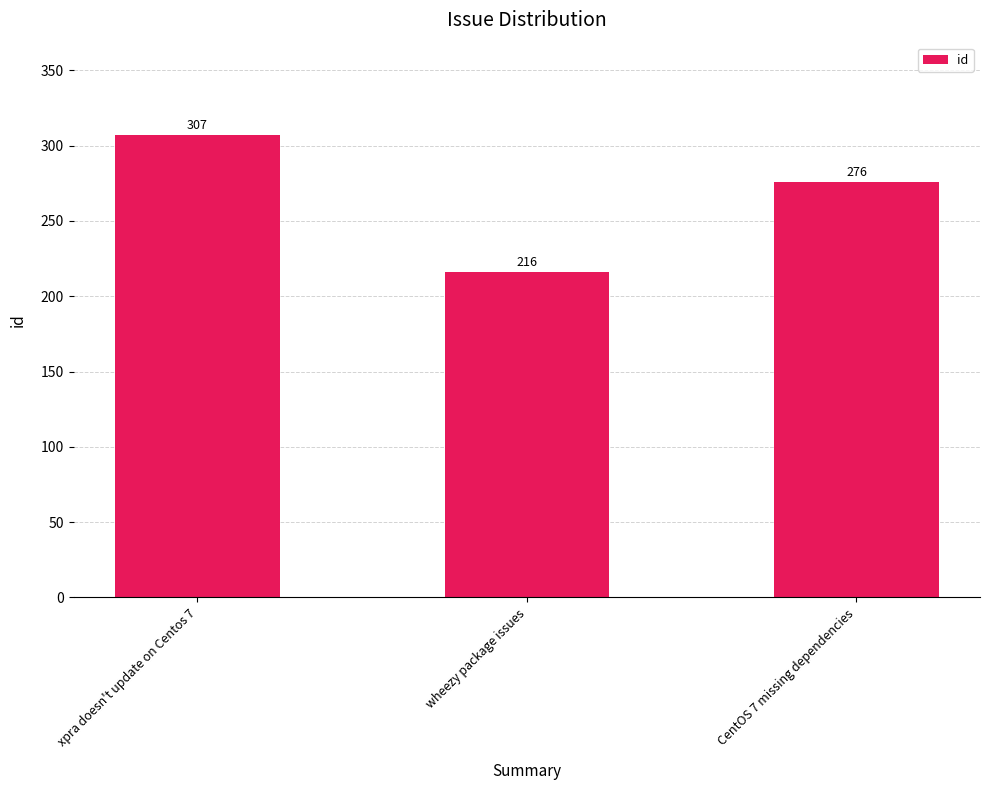

At which label is the value closest to 261?

CentOS 7 missing dependencies